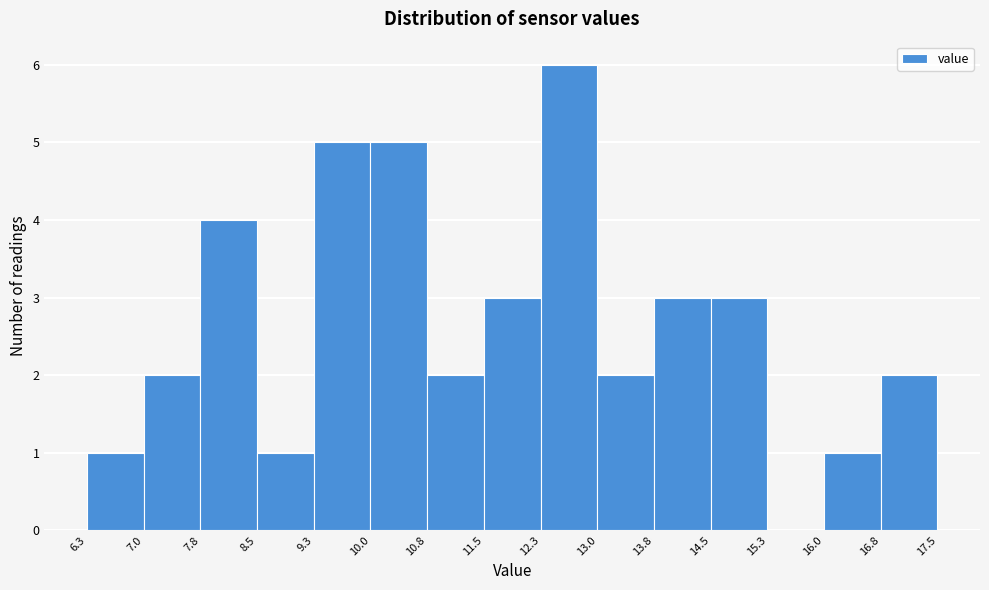

Reading left to right, list every bar in this chart as the range it spans on the x-axis followed by its height. The values are not printed on the chart, so give them approximately, as read against the axis.

6.3 to 7.0: 1
7.0 to 7.8: 2
7.8 to 8.5: 4
8.5 to 9.3: 1
9.3 to 10.0: 5
10.0 to 10.8: 5
10.8 to 11.5: 2
11.5 to 12.3: 3
12.3 to 13.0: 6
13.0 to 13.8: 2
13.8 to 14.5: 3
14.5 to 15.3: 3
15.3 to 16.0: 0
16.0 to 16.8: 1
16.8 to 17.5: 2